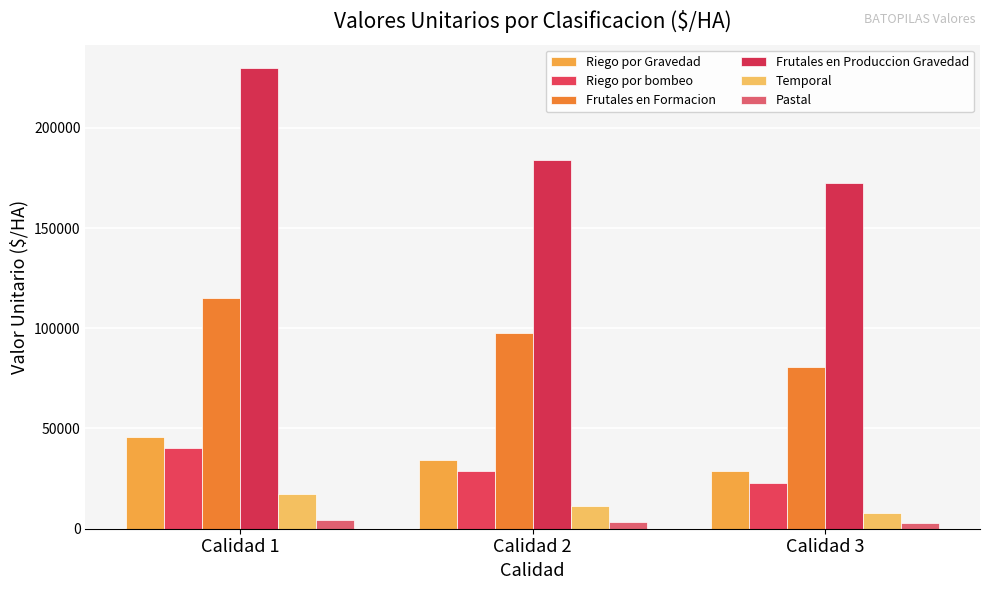

Is the value of Frutales en Formacion at Calidad 3 greater than the value of Frutales en Produccion Gravedad at Calidad 2?

No